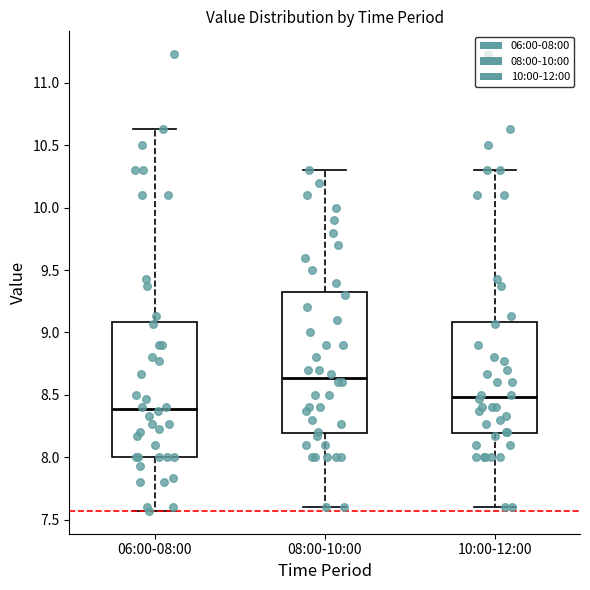

Reading left to right, transcribe this box plot: for each box, give where its median line is, the range the box spans, and where its two whiskers end, as read against the y-axis. The values are not printed on the chart, so give them approximately, as read against the axis.

06:00-08:00: median 8.40, box 8.00 to 9.10, whiskers 7.55 to 10.65
08:00-10:00: median 8.65, box 8.20 to 9.35, whiskers 7.60 to 10.30
10:00-12:00: median 8.50, box 8.20 to 9.10, whiskers 7.60 to 10.30